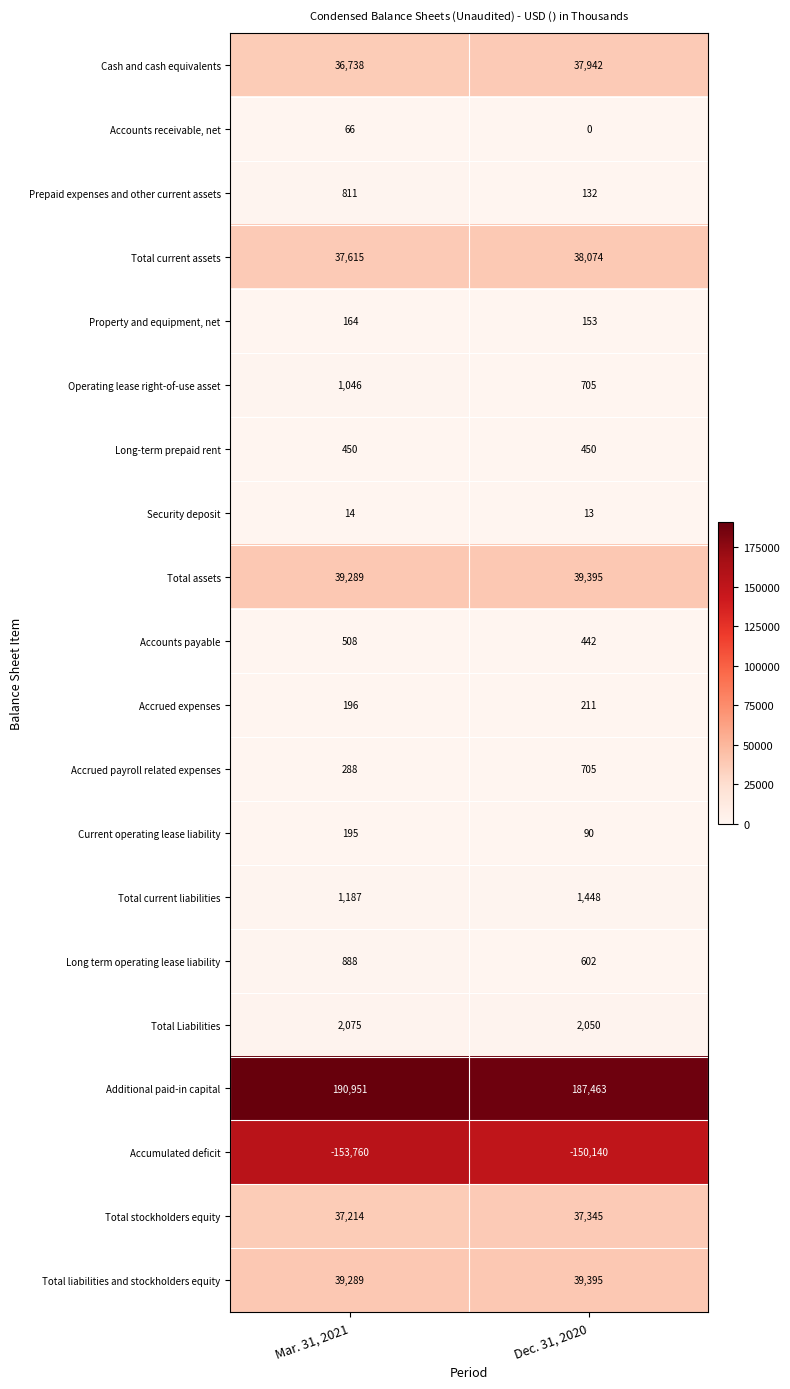

Which series changed the most between Mar. 31, 2021 and Dec. 31, 2020?

Accumulated deficit